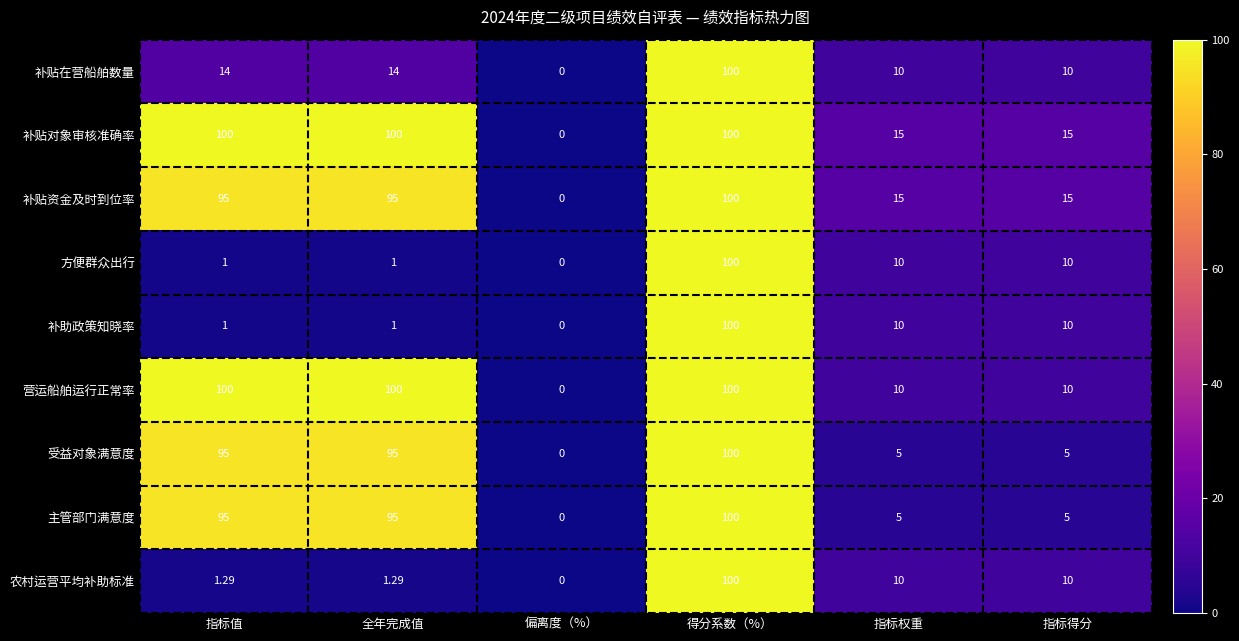

How many values in the 主管部门满意度 series are below 95?

3